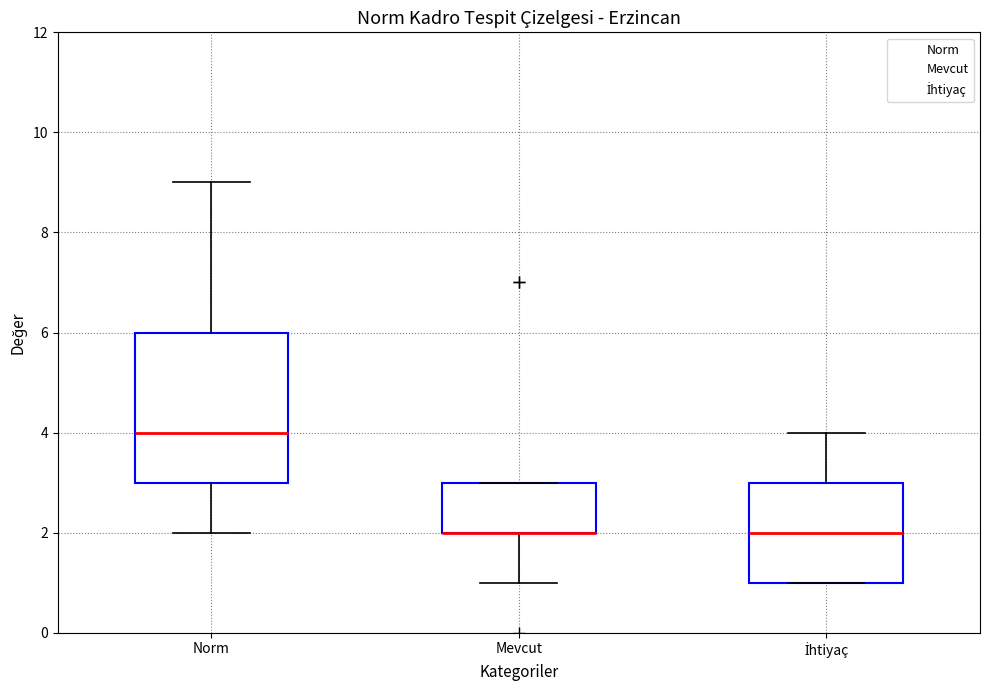

Reading left to right, transcribe this box plot: for each box, give where its median line is, the range the box spans, and where its two whiskers end, as read against the y-axis. The values are not printed on the chart, so give them approximately, as read against the axis.

Norm: median 4, box 3 to 6, whiskers 2 to 9
Mevcut: median 2 (drawn on the box's lower edge), box 2 to 3, whiskers 1 to 3
İhtiyaç: median 2, box 1 to 3, whiskers 1 to 4